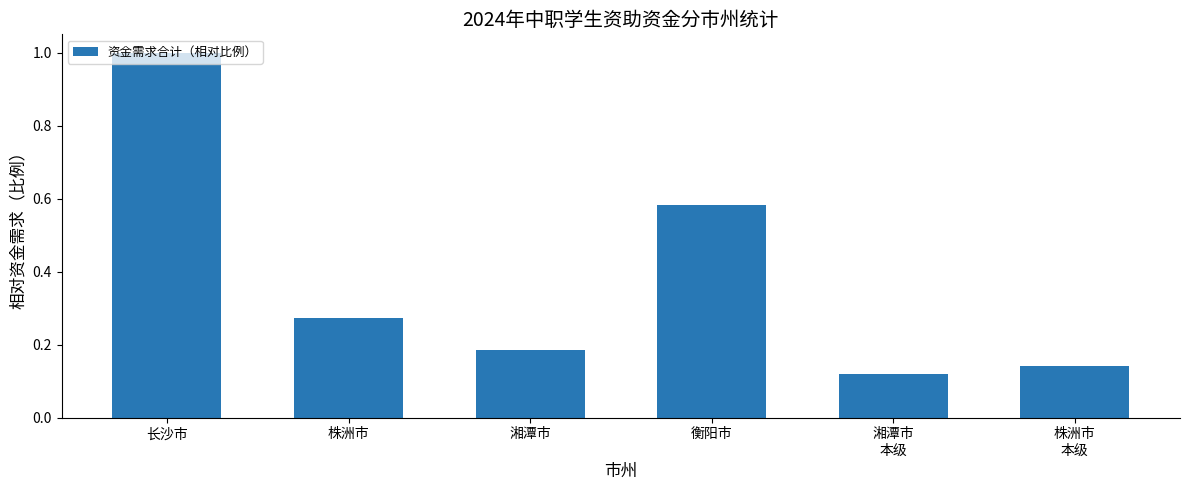

Is it true that the value at 株洲市 is 0.4?

False